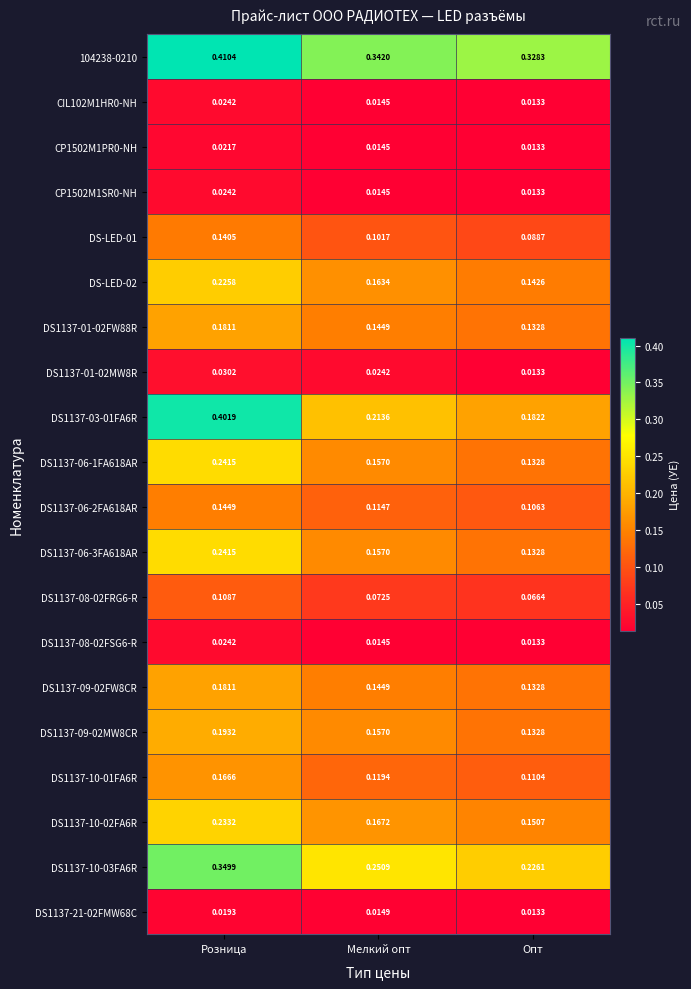

Is the value of DS1137-06-2FA618AR at Мелкий опт greater than the value of DS1137-10-02FA6R at Опт?

No